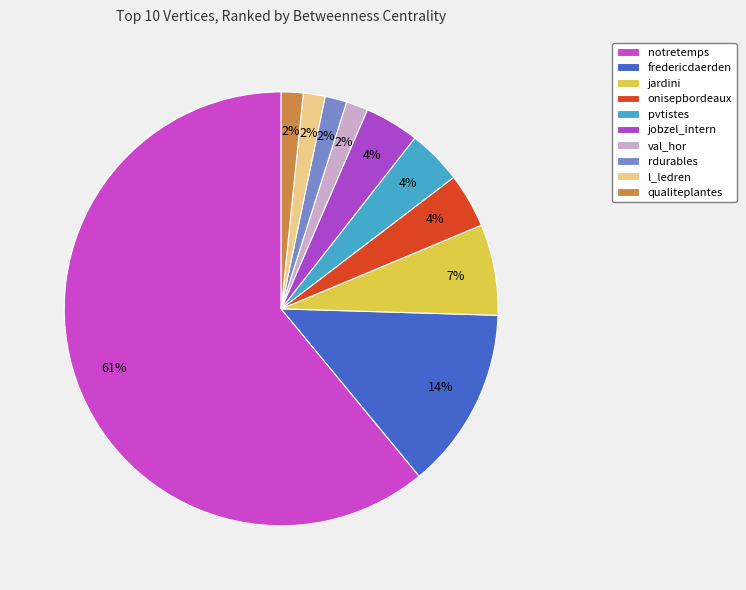

What percentage is the jardini slice, to the nearest percent?

7%